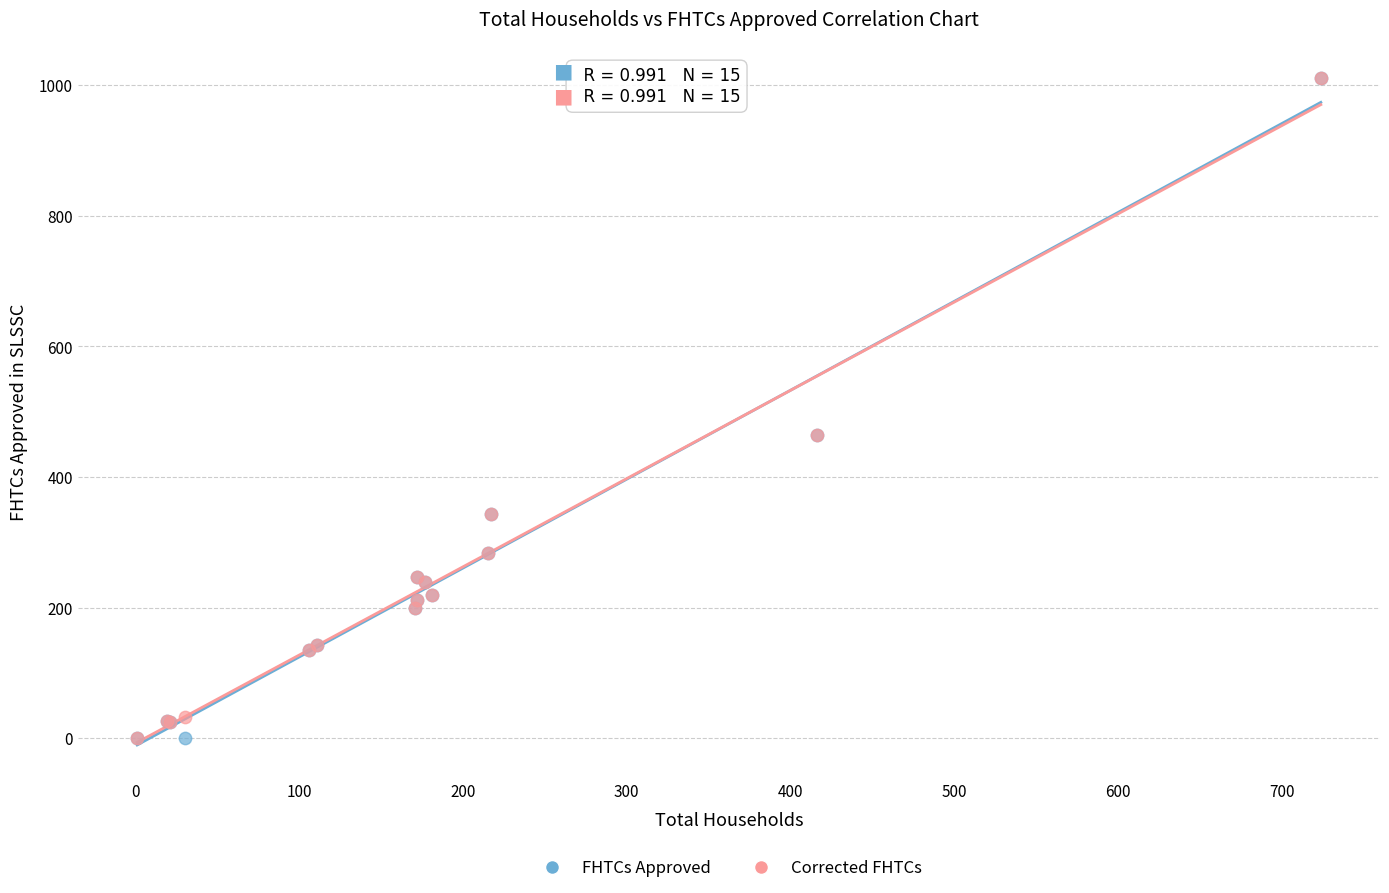

Which series has the largest Y range (max minus min)?

FHTCs Approved